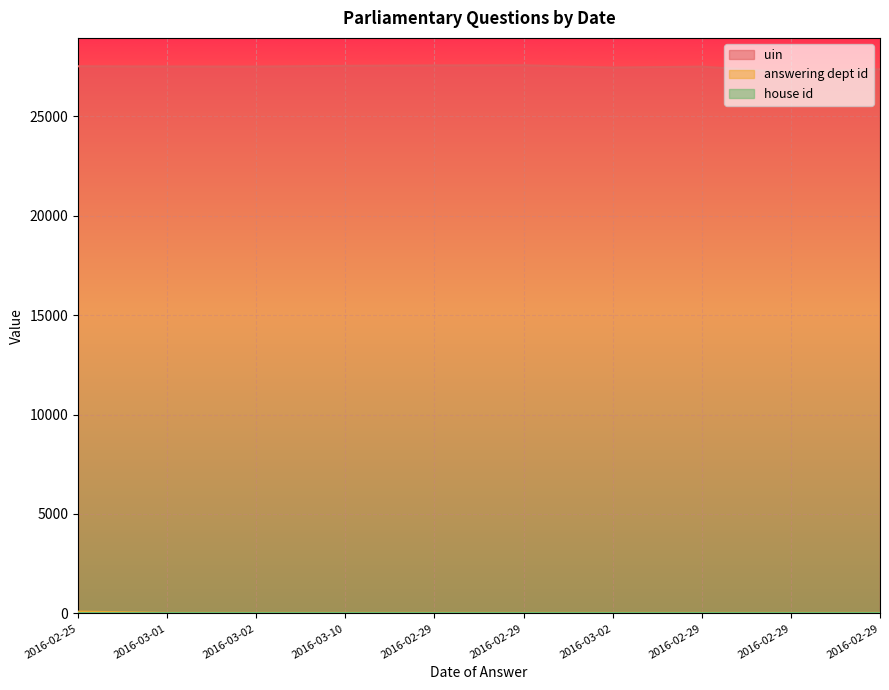

Which category has the lowest value across all series?

2016-03-01